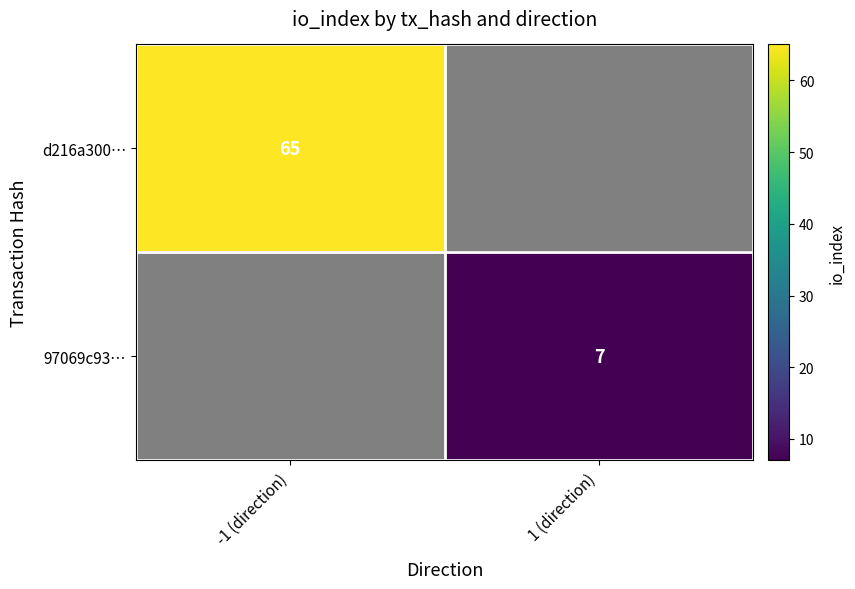

List the labels in order of 97069c93… value, smallest first.

-1 (direction), 1 (direction)